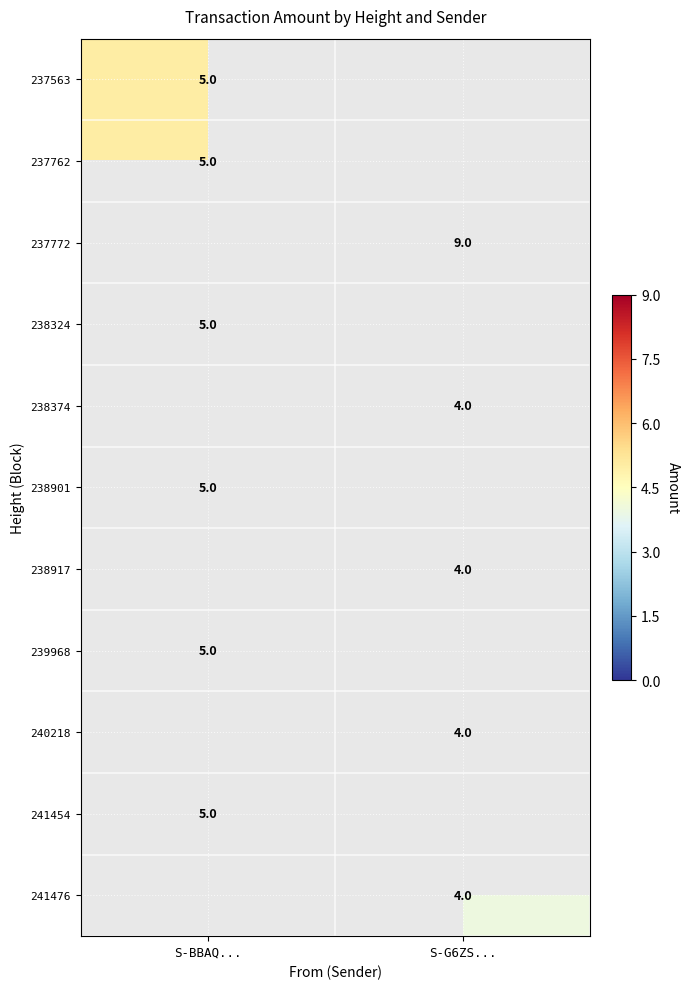

The 237762 series shows 3 at S-BBAQ.... True or false?

False